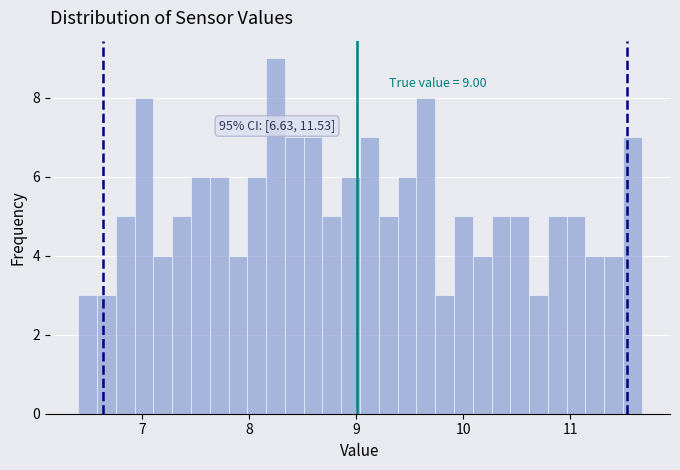

Around what value on the x-axis is the tallest bar? Give the approximate position of its centre, as read against the axis.

8.2